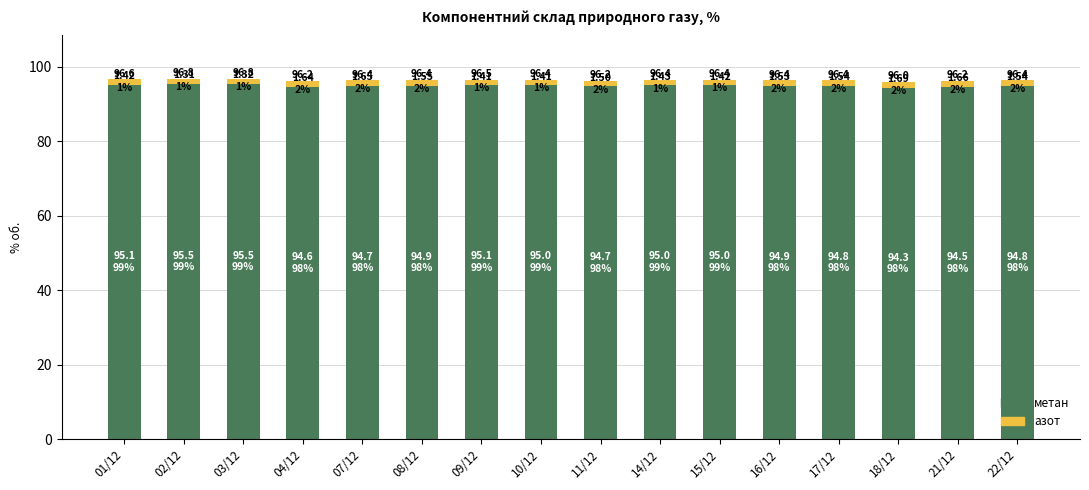

What is the value of the метан bar at the 16th from the left?

94.8